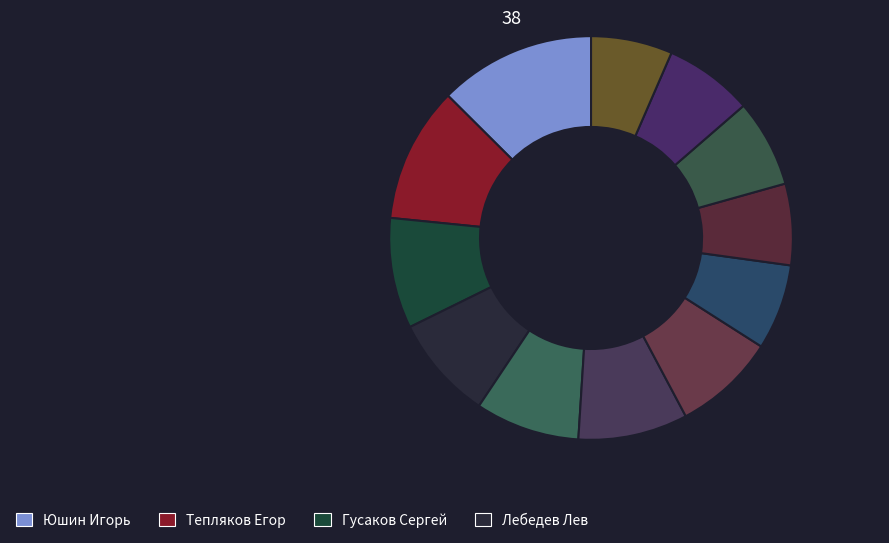

Which slice is the largest?

Юшин Игорь